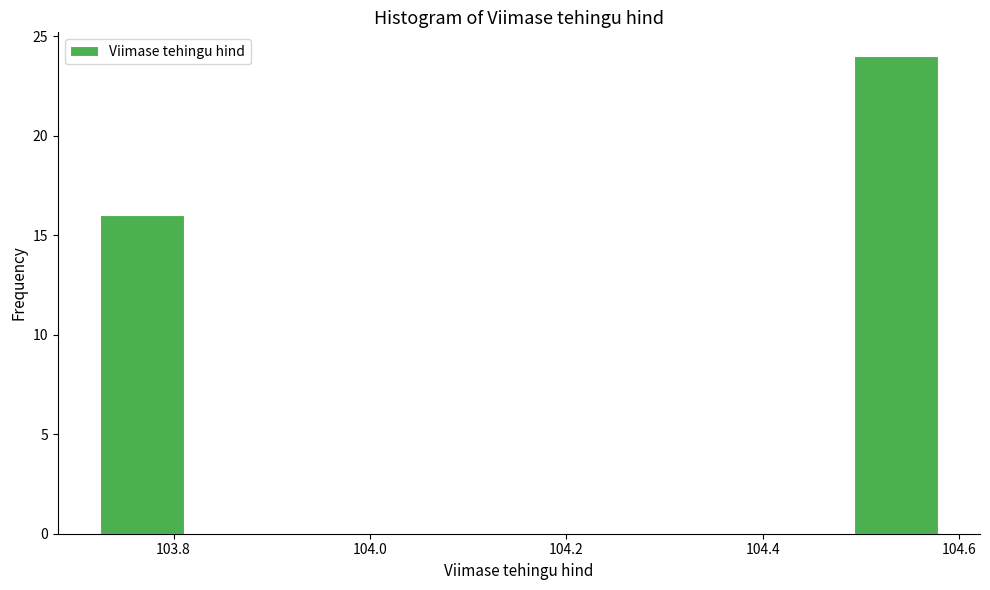

What is the height of the bar covering 103.72 to 103.82 on the x-axis? Neither the bar edges nor the heights are printed on the chart, so give them approximately, as read against the axes.

16